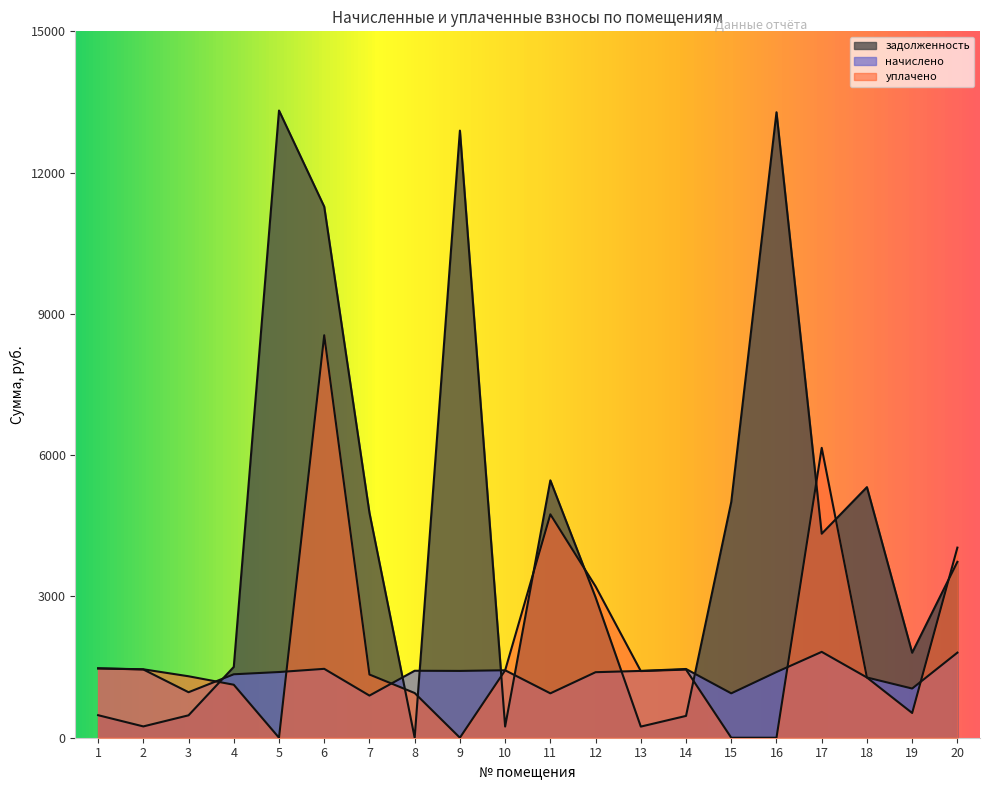

What is the spread (max minus min) of values at 13?

1182.2